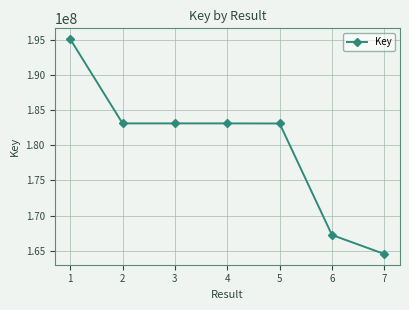

What is the difference between the second highest and second lowest values?

15872413